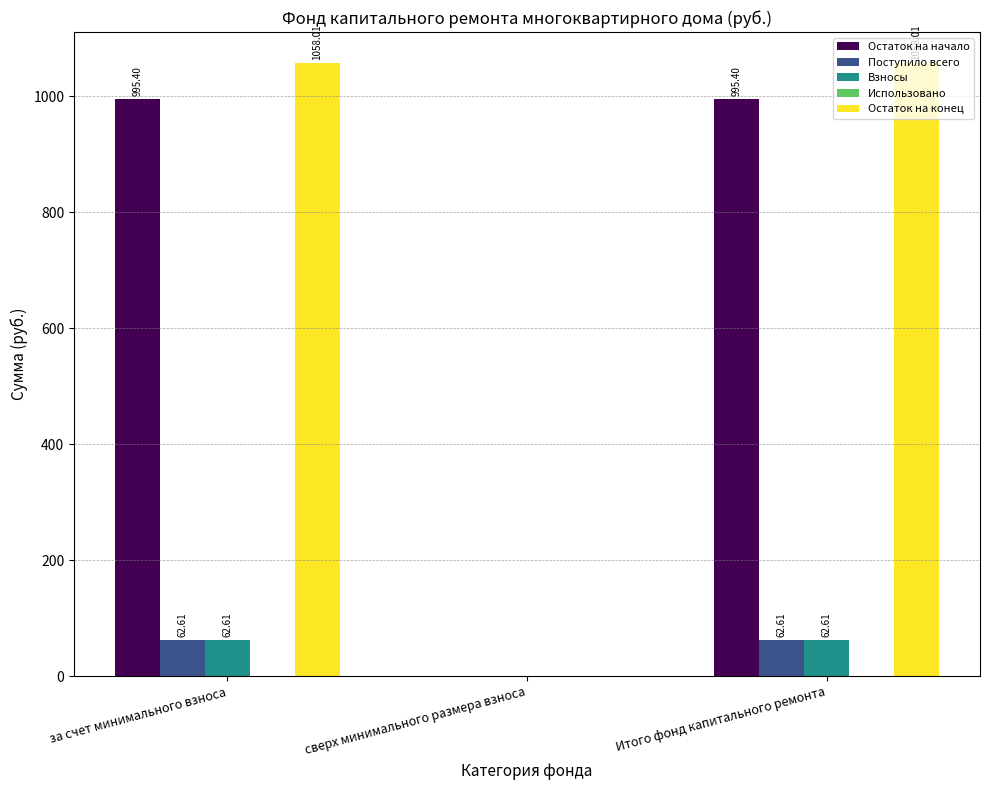

Which series has the largest total across all categories?

Остаток на конец